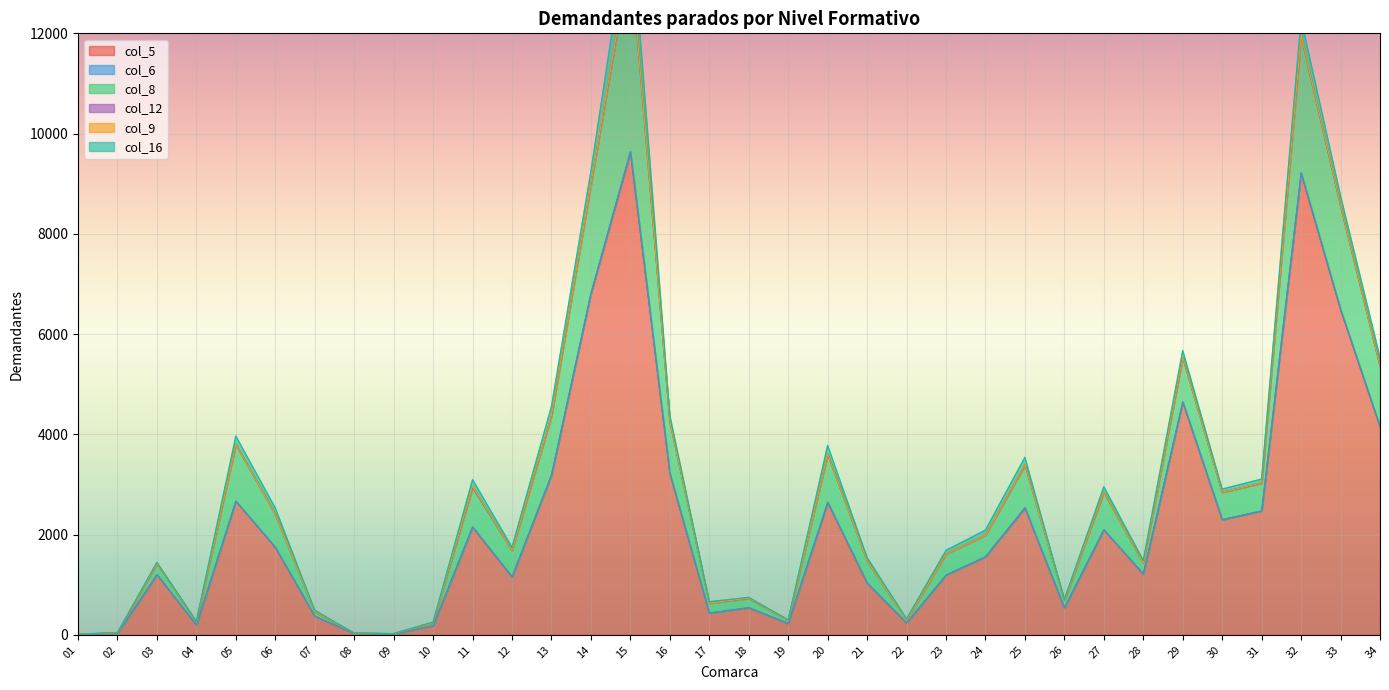

Which series changed the most between 07 and 25?

col_5